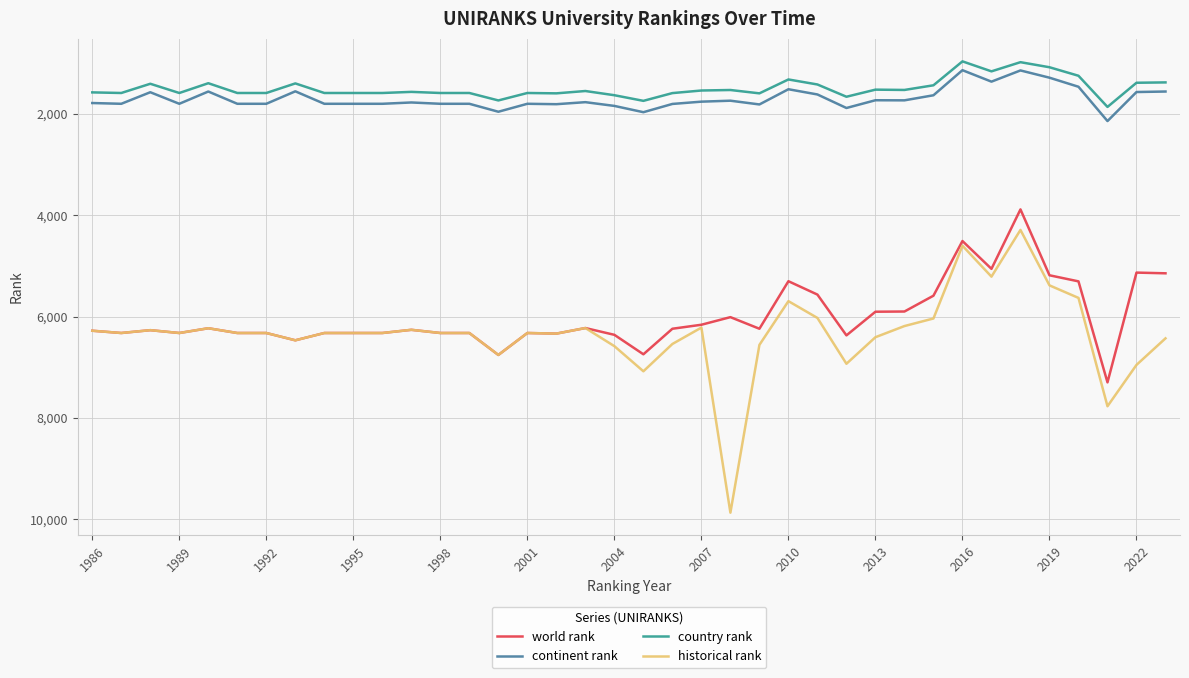

True or false: continent rank and historical rank cross at least once.

False